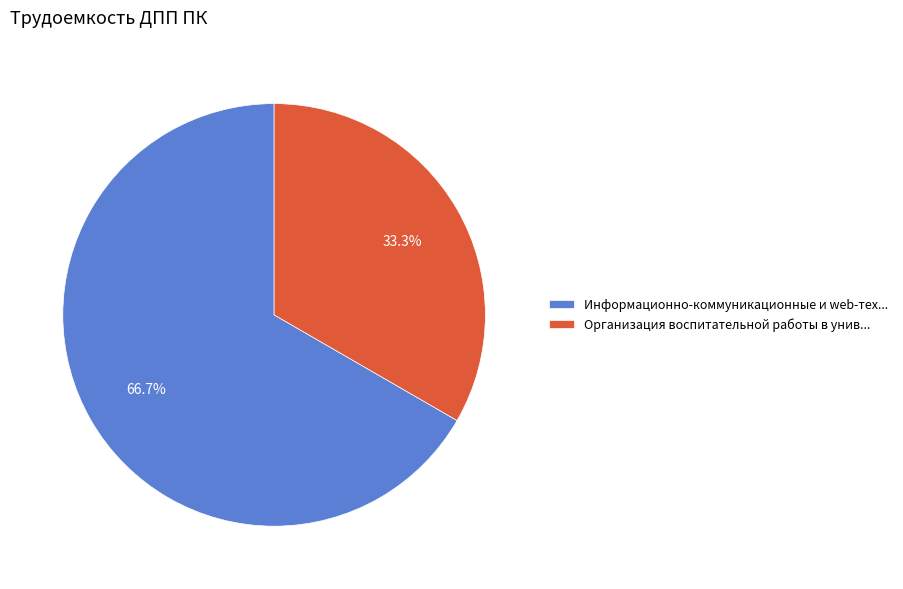

Between Организация воспитательной работы в унив... and Информационно-коммуникационные и web-тех..., which is larger?

Информационно-коммуникационные и web-тех...